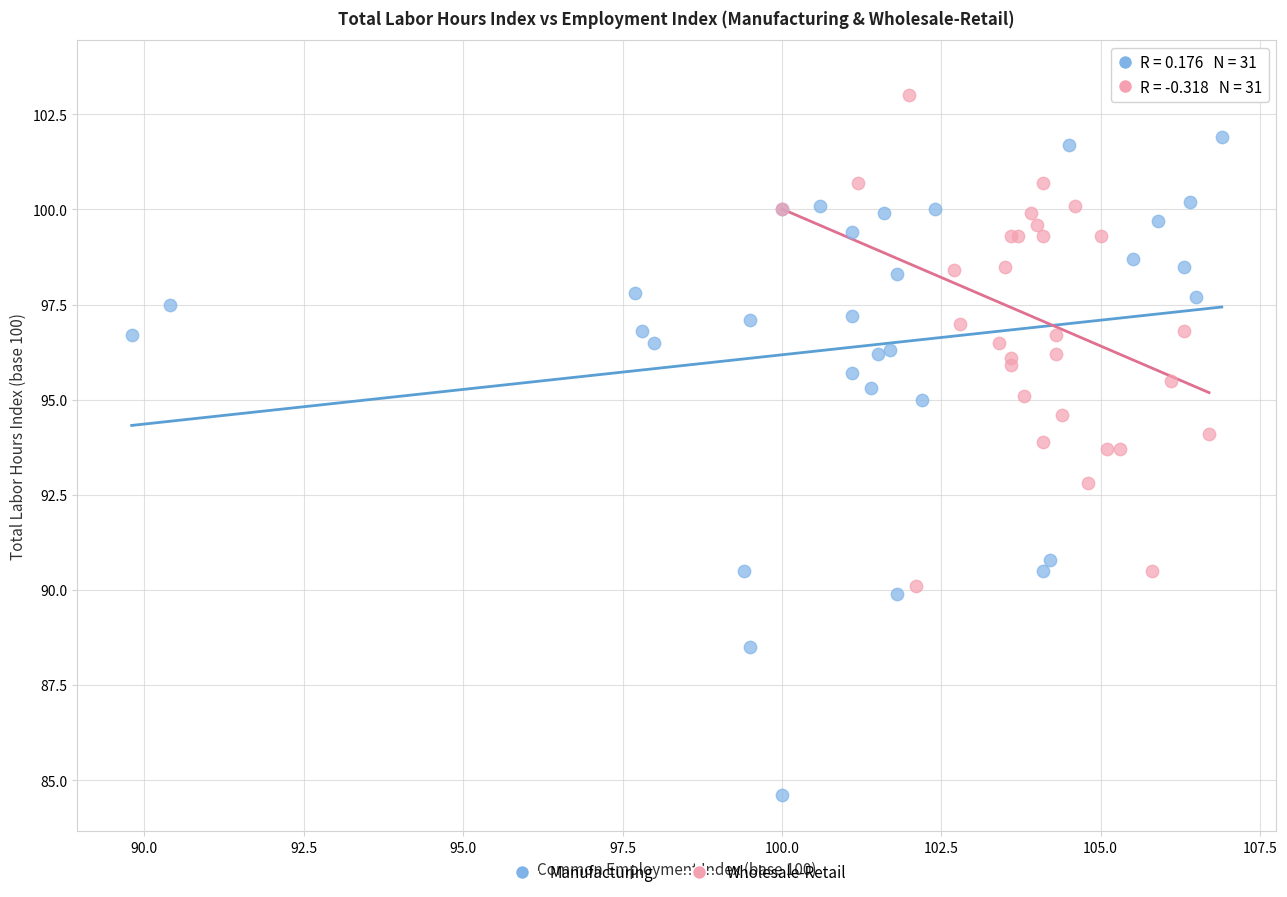

Which series reaches the minimum Y coordinate?

Manufacturing